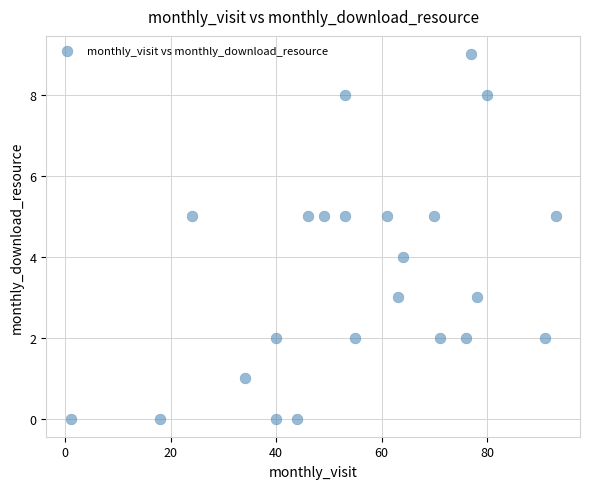

What is the range of X values (max minus min)?

92